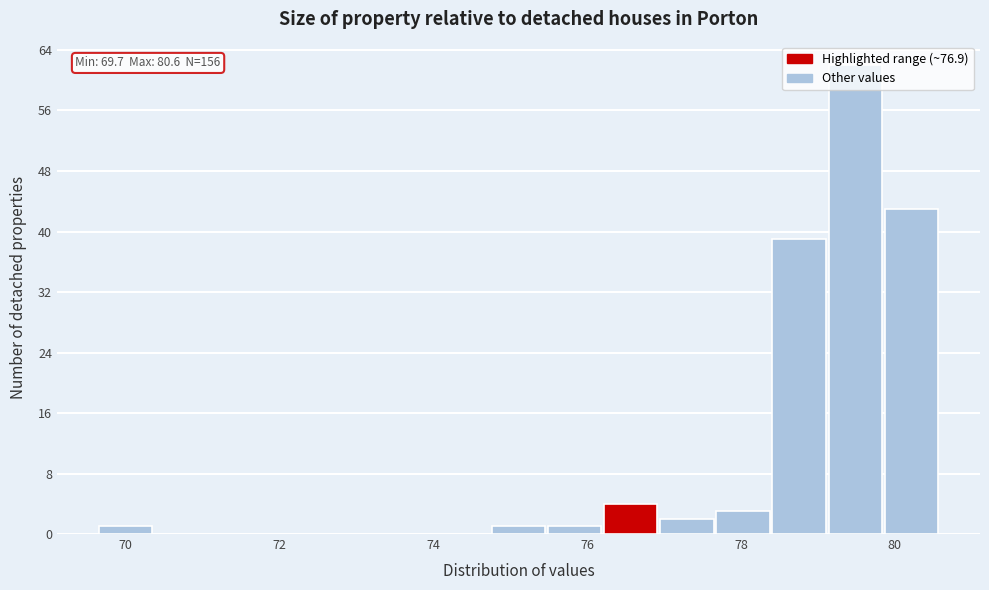

Read against the x-axis, roughly where is the centre of the tallest bar?

79.4